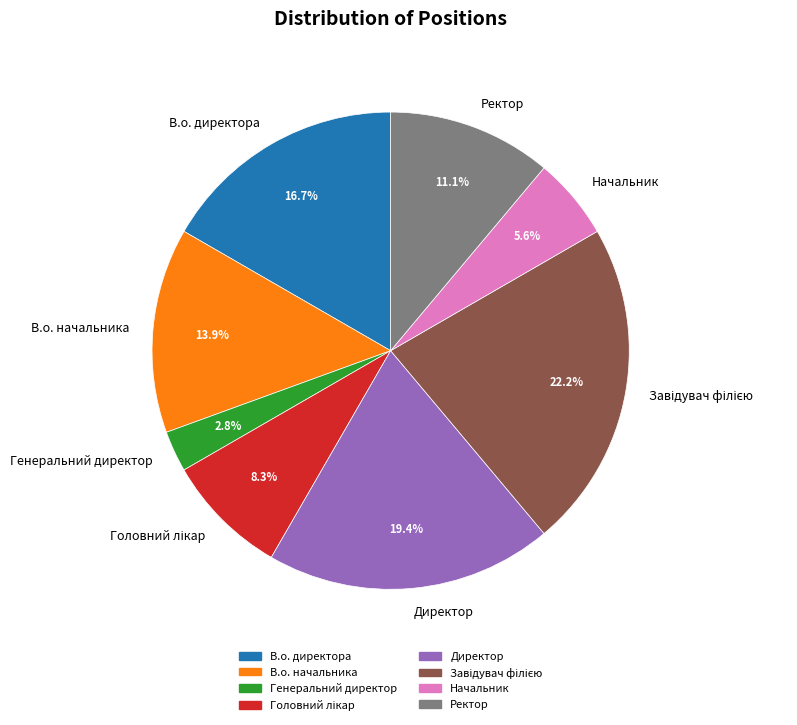

Does any single category account for the majority?

No